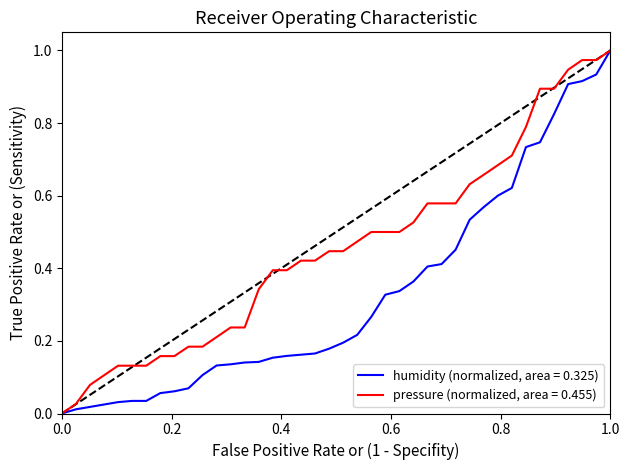

Which series has the largest total across all categories?

pressure (normalized, area = 0.455)